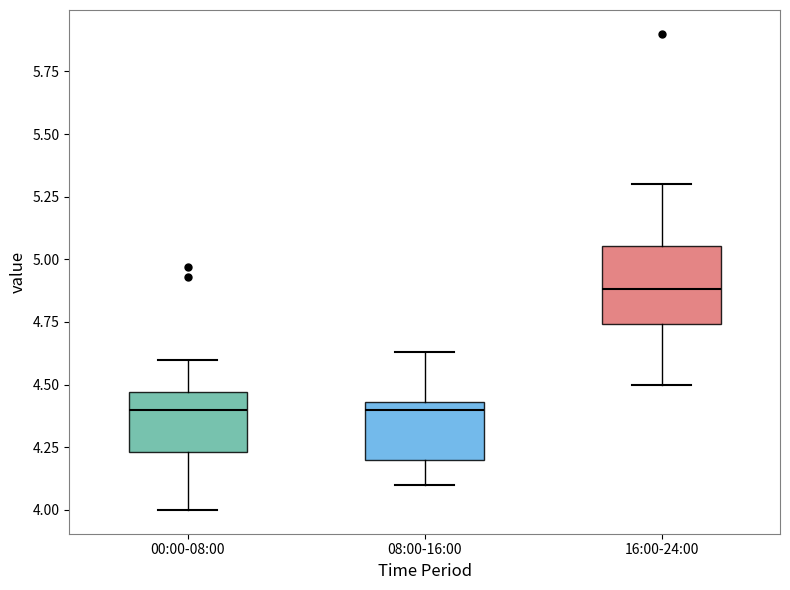

Which box is the tallest, from its lower edge to its upper edge?

16:00-24:00